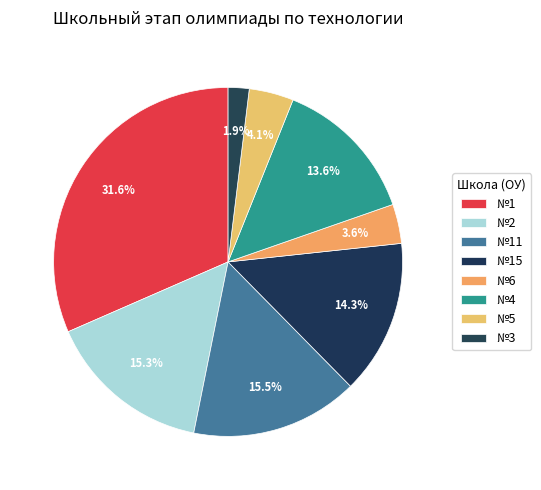

To the nearest percent, what is the average slice percentage?

12%